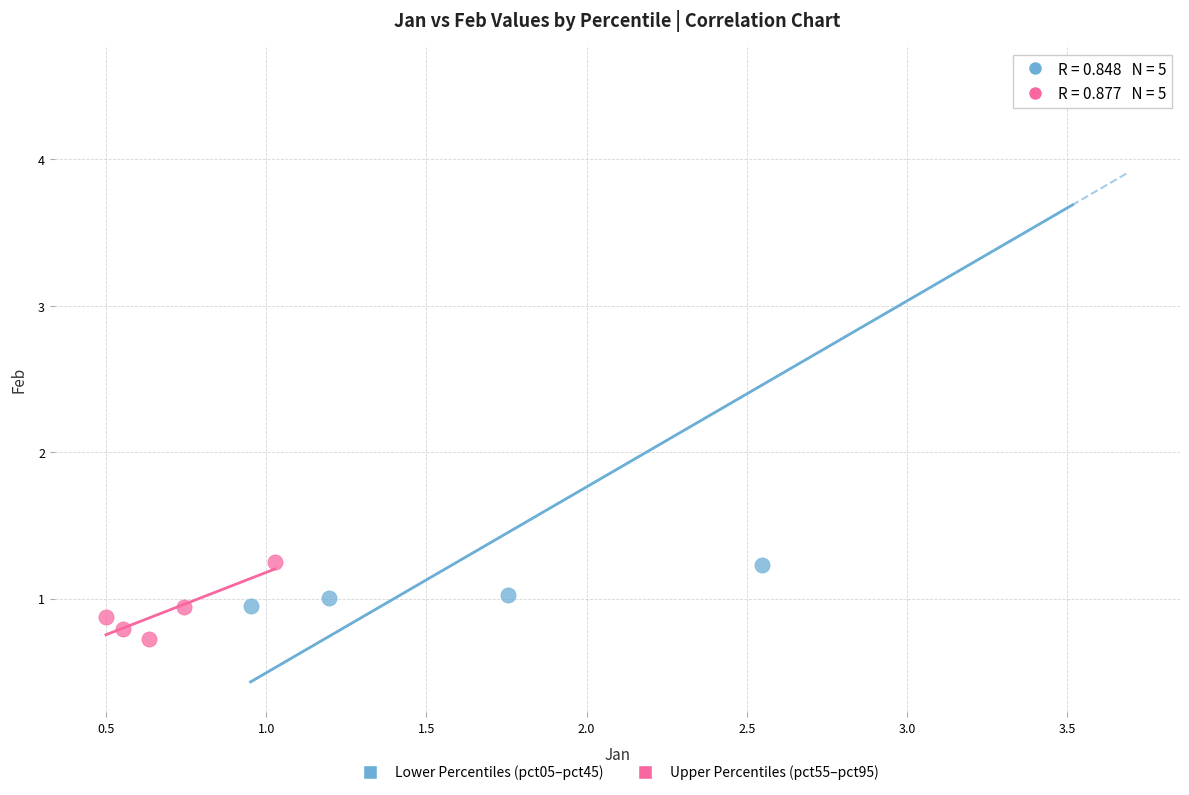

Which series reaches the minimum Y coordinate?

Upper Percentiles (pct55–pct95)